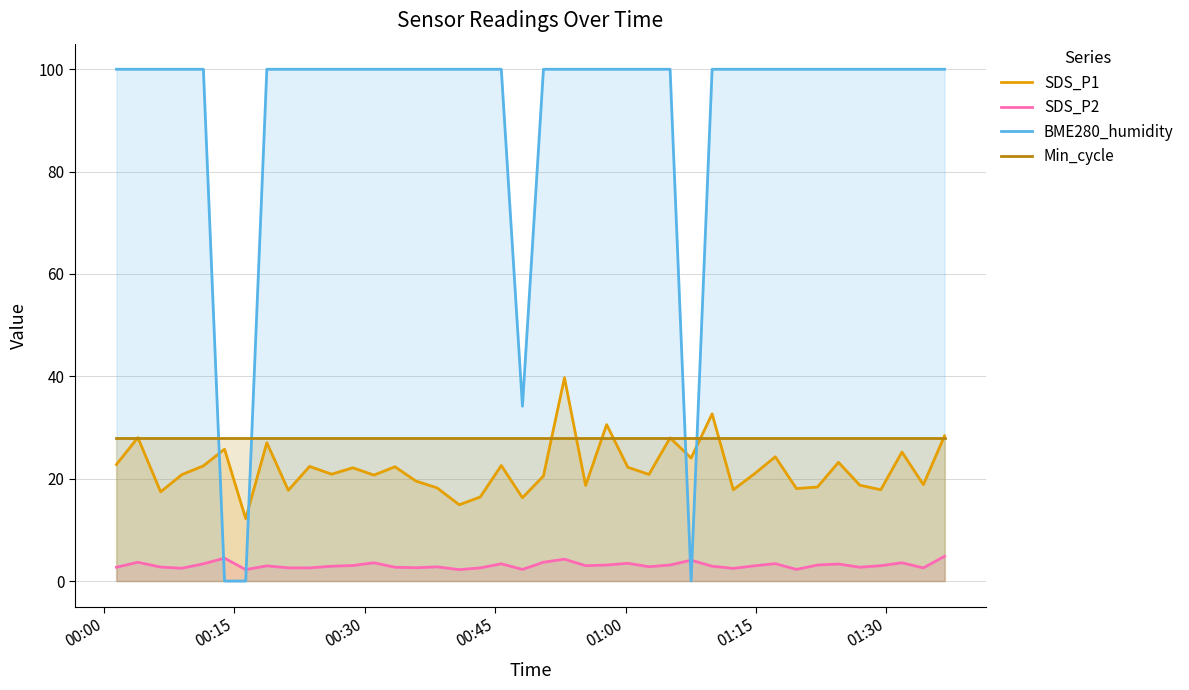

What is the greatest value displayed?

100.0